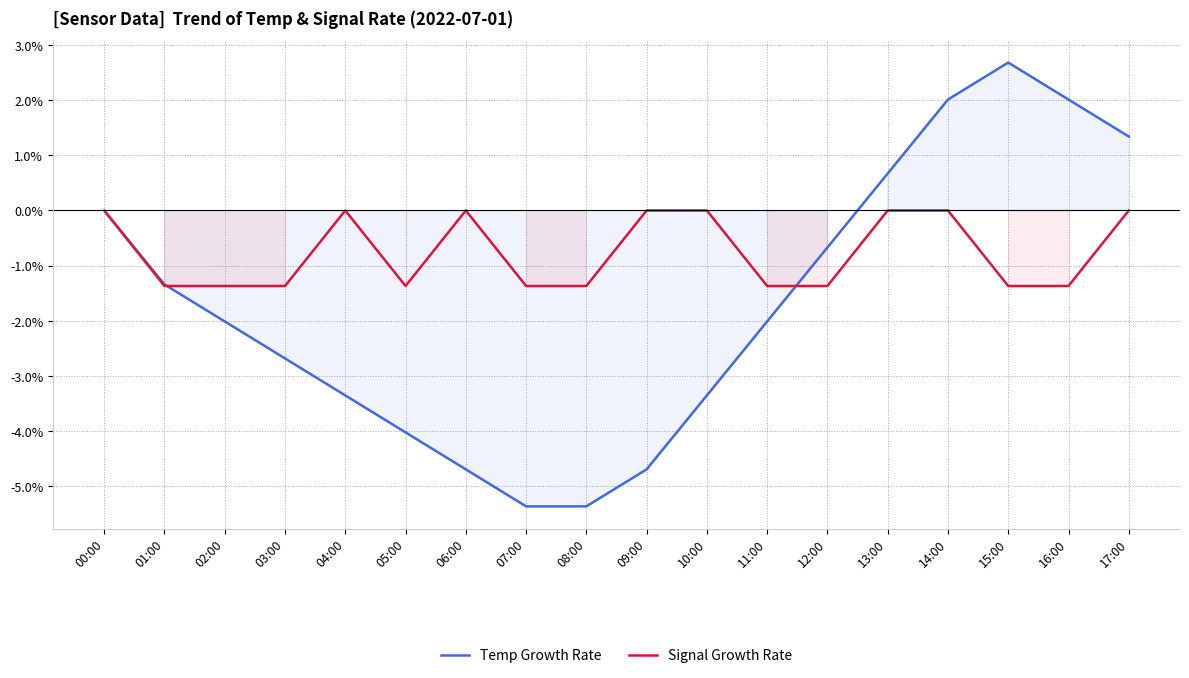

True or false: Temp Growth Rate has more than 1 interior local peaks.

False